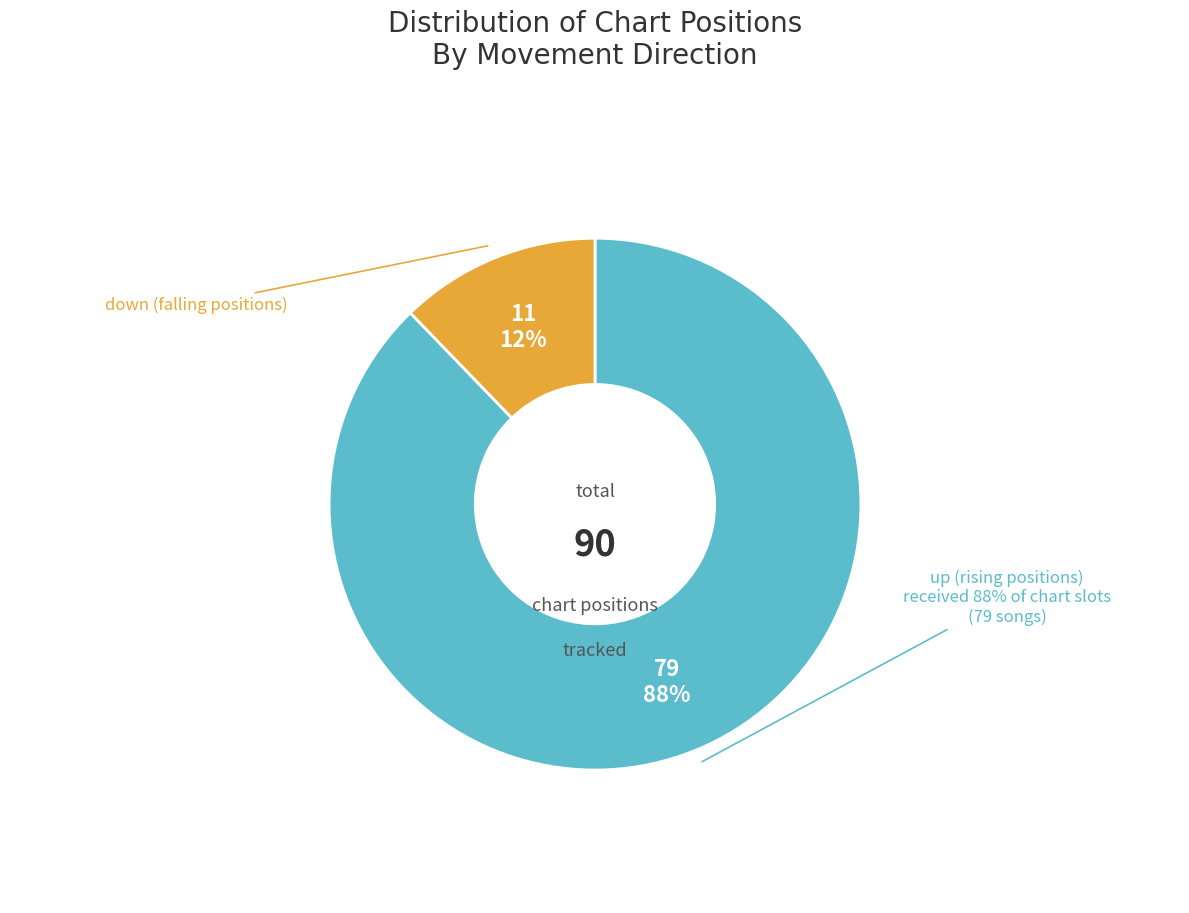

What portion of the pie excludes down?

87.8%